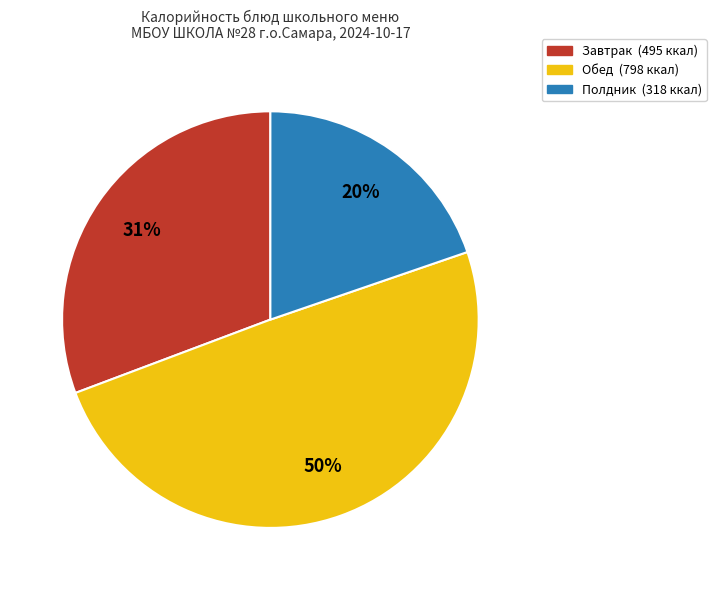

To the nearest percent, what is the difference between the largest and smallest slice percentages?

30%